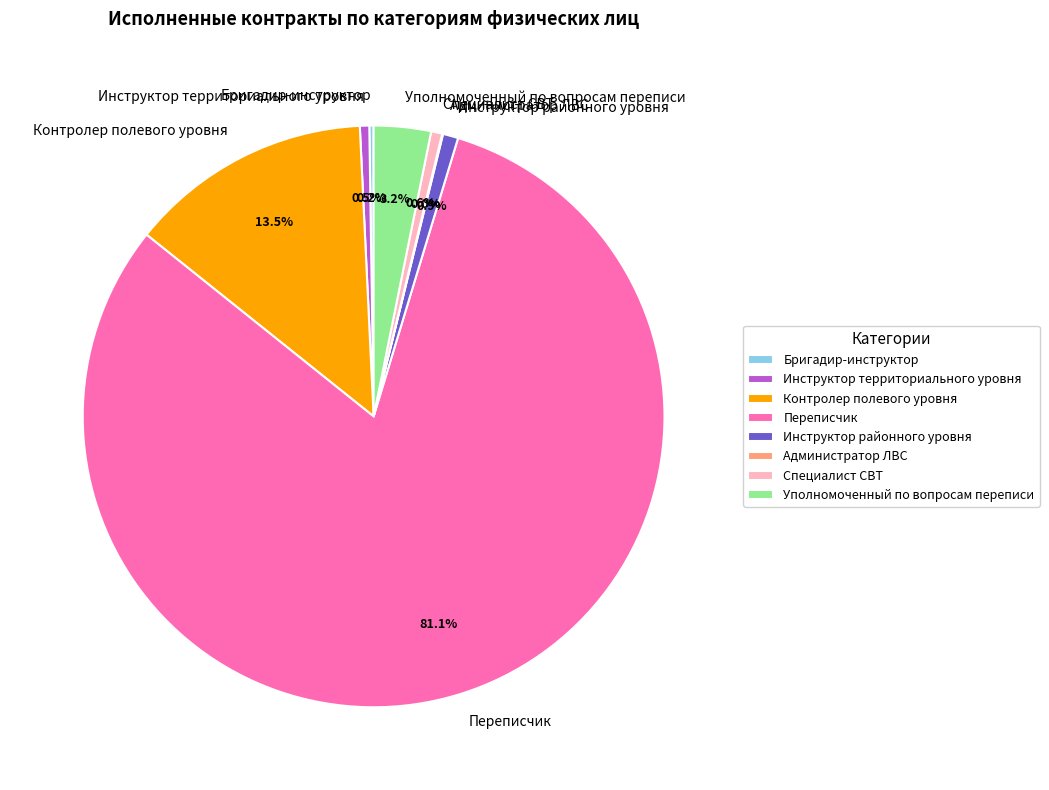

What is the ratio of the value at Инструктор территориального уровня to the value at Инструктор районного уровня?

0.6